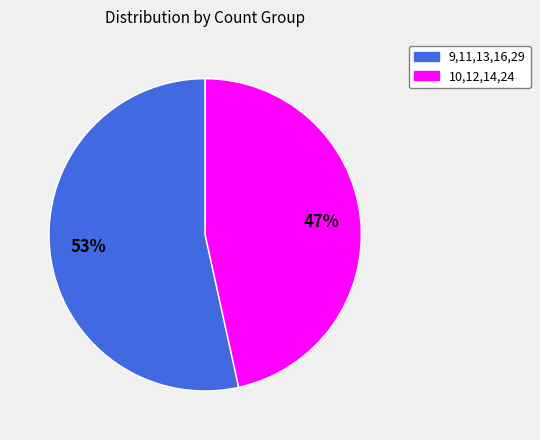

Does any single category account for the majority?

Yes